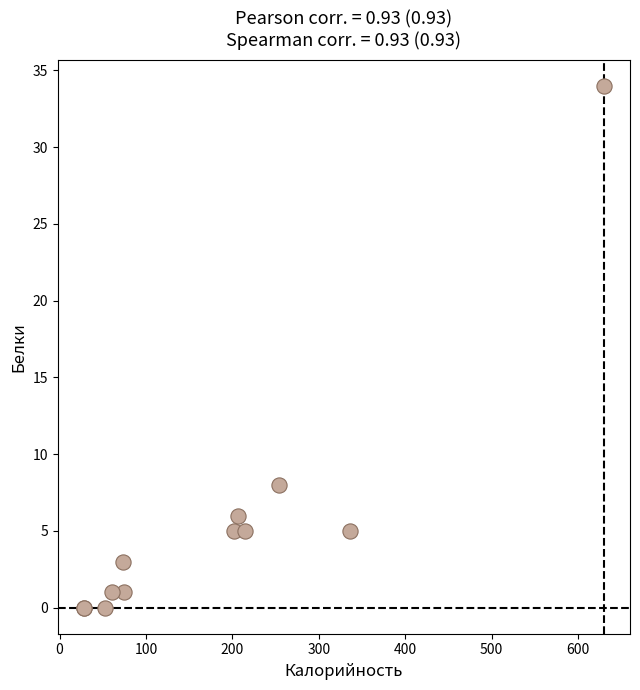

What Y value in the scatter plot is closest to 17?

8